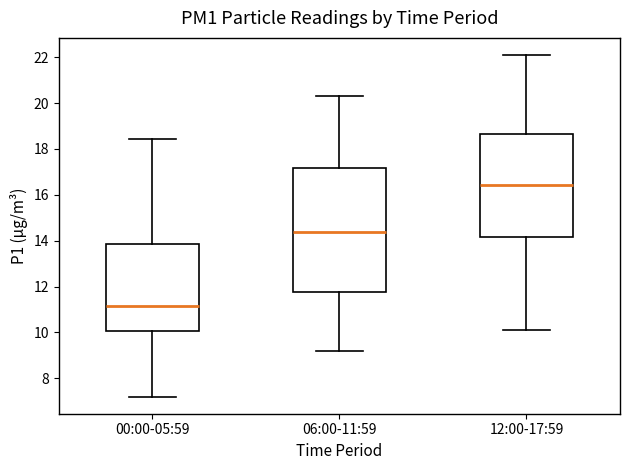

Comparing the boxes themselves (not the whiskers), which one is the tallest?

06:00-11:59